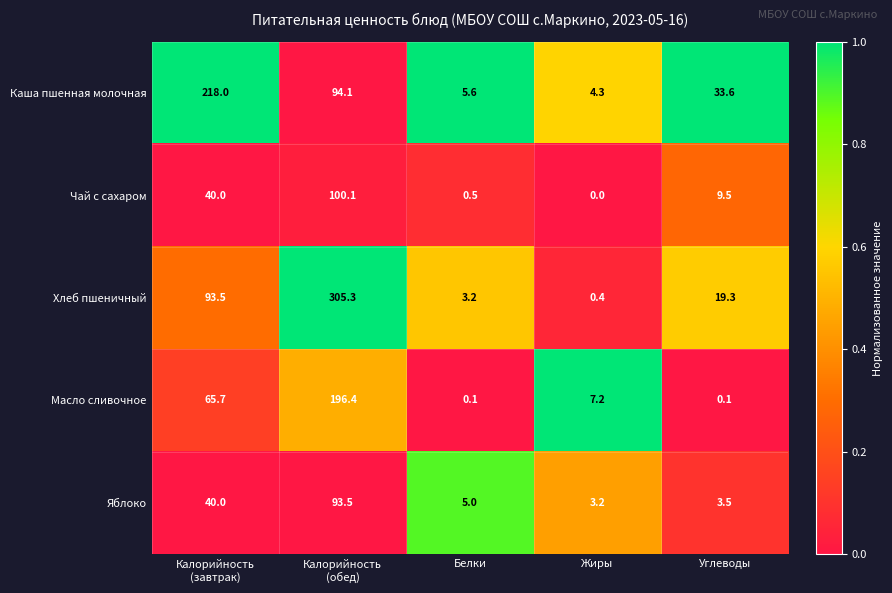

The value of Каша пшенная молочная at Жиры is 7.4. True or false?

False